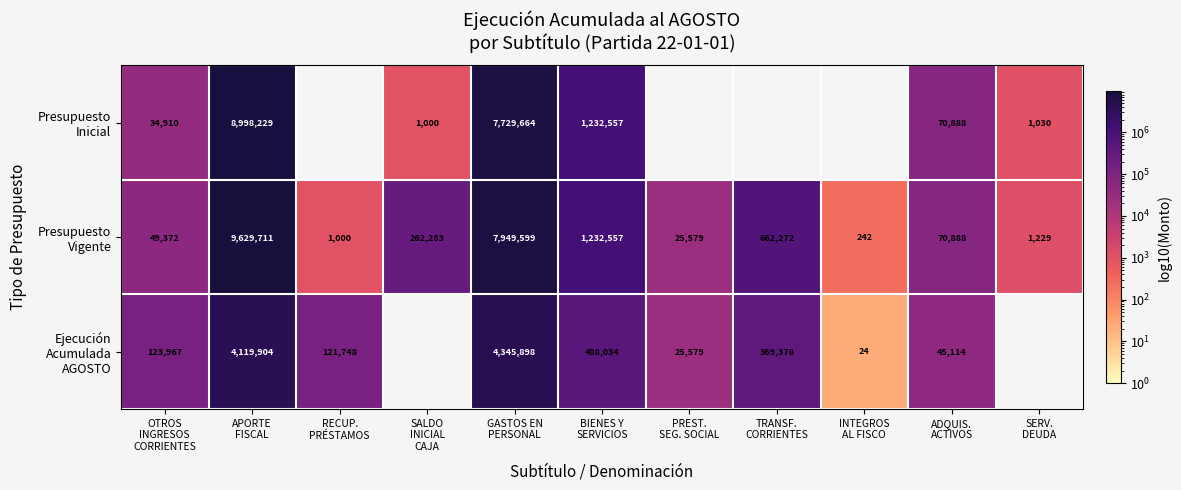

How many positive values does the Ejecución Acumulada AGOSTO series have?

9